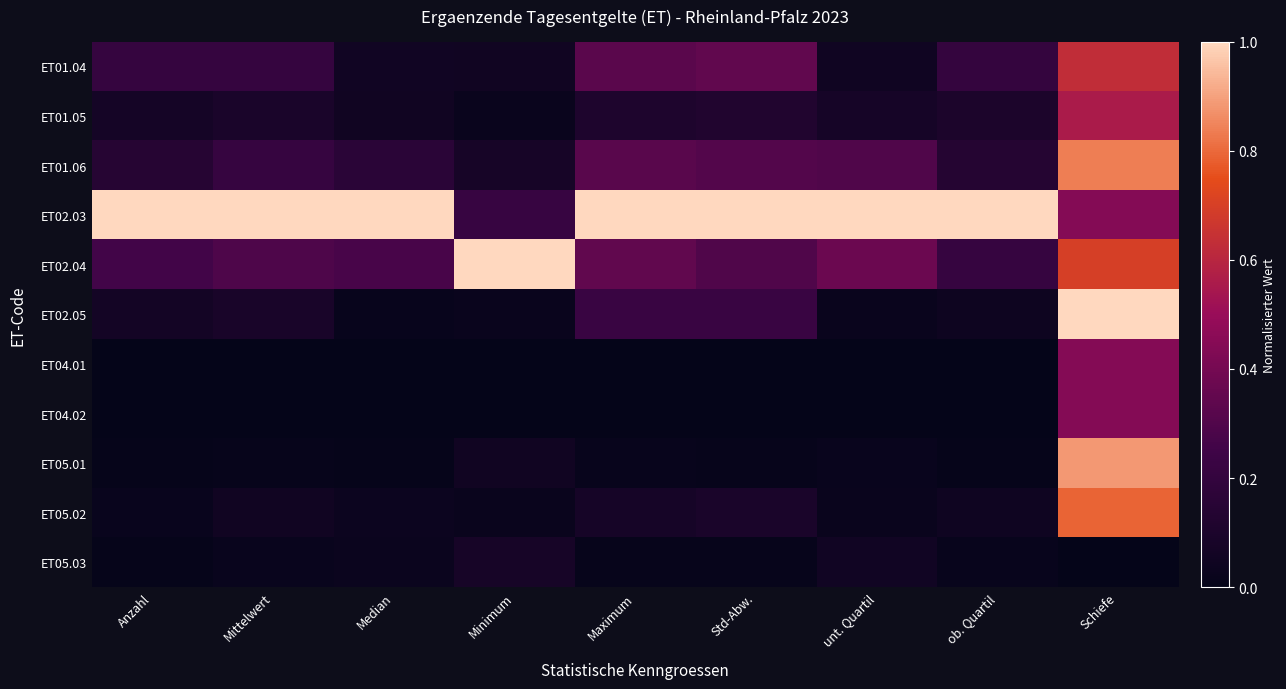

Reading left to right, what are all the values shown in this chart?

ET01.04: Anzahl=0.2	Mittelwert=0.2	Median=0.1	Minimum=0.1	Maximum=0.3	Std-Abw.=0.3	unt. Quartil=0.0	ob. Quartil=0.2	Schiefe=0.6
ET01.05: Anzahl=0.1	Mittelwert=0.1	Median=0.1	Minimum=0.0	Maximum=0.1	Std-Abw.=0.1	unt. Quartil=0.1	ob. Quartil=0.1	Schiefe=0.6
ET01.06: Anzahl=0.1	Mittelwert=0.2	Median=0.2	Minimum=0.1	Maximum=0.3	Std-Abw.=0.3	unt. Quartil=0.3	ob. Quartil=0.1	Schiefe=0.8
ET02.03: Anzahl=1.0	Mittelwert=1.0	Median=1.0	Minimum=0.2	Maximum=1.0	Std-Abw.=1.0	unt. Quartil=1.0	ob. Quartil=1.0	Schiefe=0.4
ET02.04: Anzahl=0.3	Mittelwert=0.3	Median=0.3	Minimum=1.0	Maximum=0.3	Std-Abw.=0.3	unt. Quartil=0.4	ob. Quartil=0.2	Schiefe=0.7
ET02.05: Anzahl=0.1	Mittelwert=0.1	Median=0.0	Minimum=0.0	Maximum=0.2	Std-Abw.=0.2	unt. Quartil=0.0	ob. Quartil=0.0	Schiefe=1.0
ET04.01: Anzahl=0.0	Mittelwert=0.0	Median=0.0	Minimum=0.0	Maximum=0.0	Std-Abw.=0.0	unt. Quartil=0.0	ob. Quartil=0.0	Schiefe=0.4
ET04.02: Anzahl=0.0	Mittelwert=0.0	Median=0.0	Minimum=0.0	Maximum=0.0	Std-Abw.=0.0	unt. Quartil=0.0	ob. Quartil=0.0	Schiefe=0.4
ET05.01: Anzahl=0.0	Mittelwert=0.0	Median=0.0	Minimum=0.1	Maximum=0.0	Std-Abw.=0.0	unt. Quartil=0.0	ob. Quartil=0.0	Schiefe=0.9
ET05.02: Anzahl=0.0	Mittelwert=0.1	Median=0.0	Minimum=0.0	Maximum=0.1	Std-Abw.=0.1	unt. Quartil=0.0	ob. Quartil=0.0	Schiefe=0.8
ET05.03: Anzahl=0.0	Mittelwert=0.0	Median=0.0	Minimum=0.1	Maximum=0.0	Std-Abw.=0.0	unt. Quartil=0.1	ob. Quartil=0.0	Schiefe=0.0